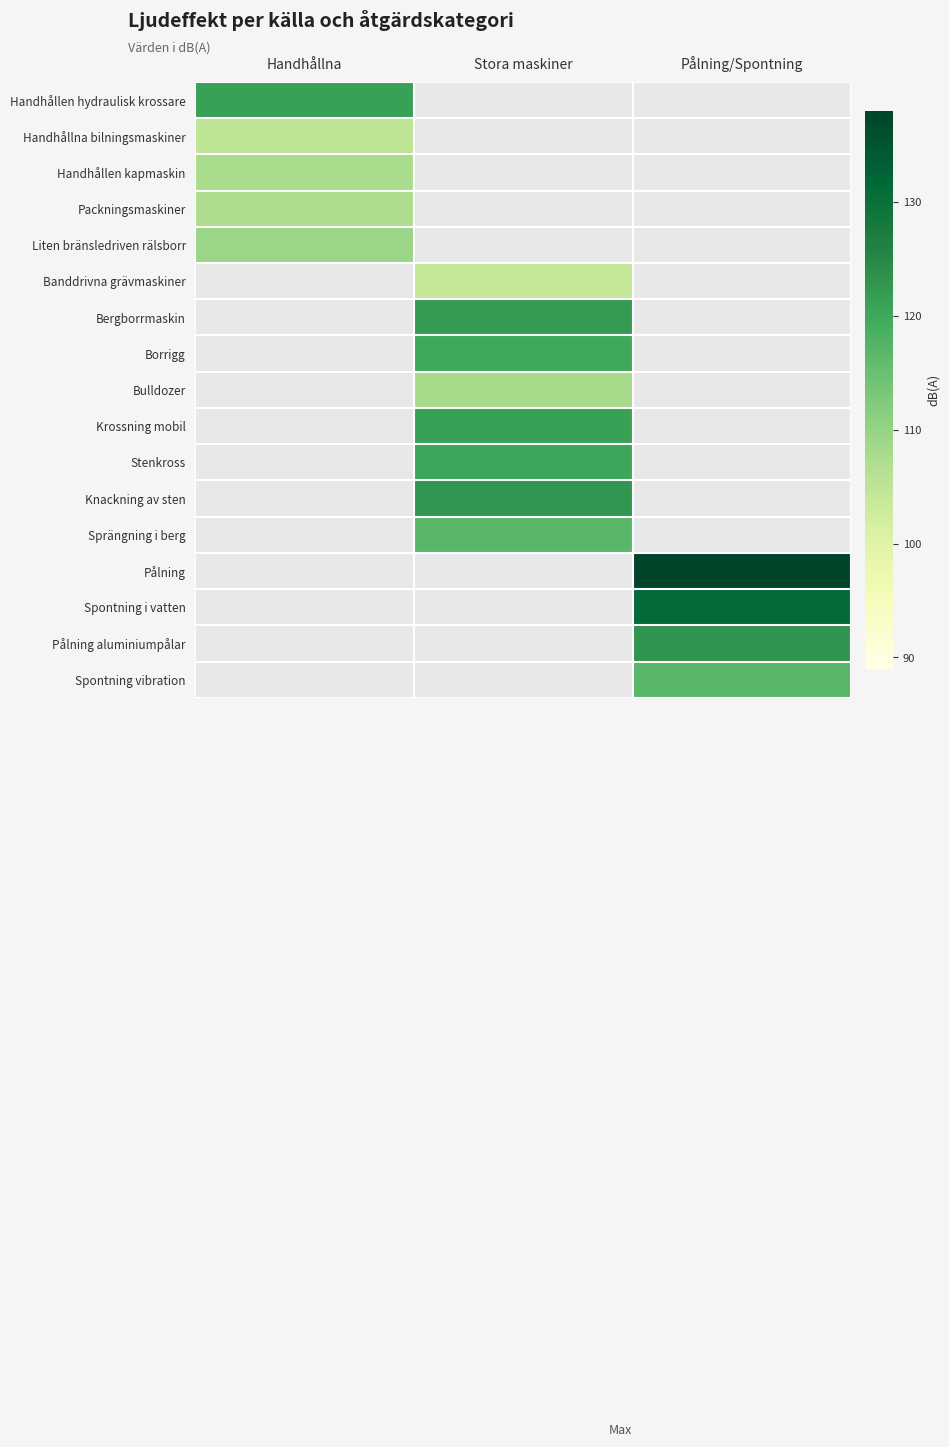

At which label does Handhållen hydraulisk krossare reach its minimum?

Handhållna